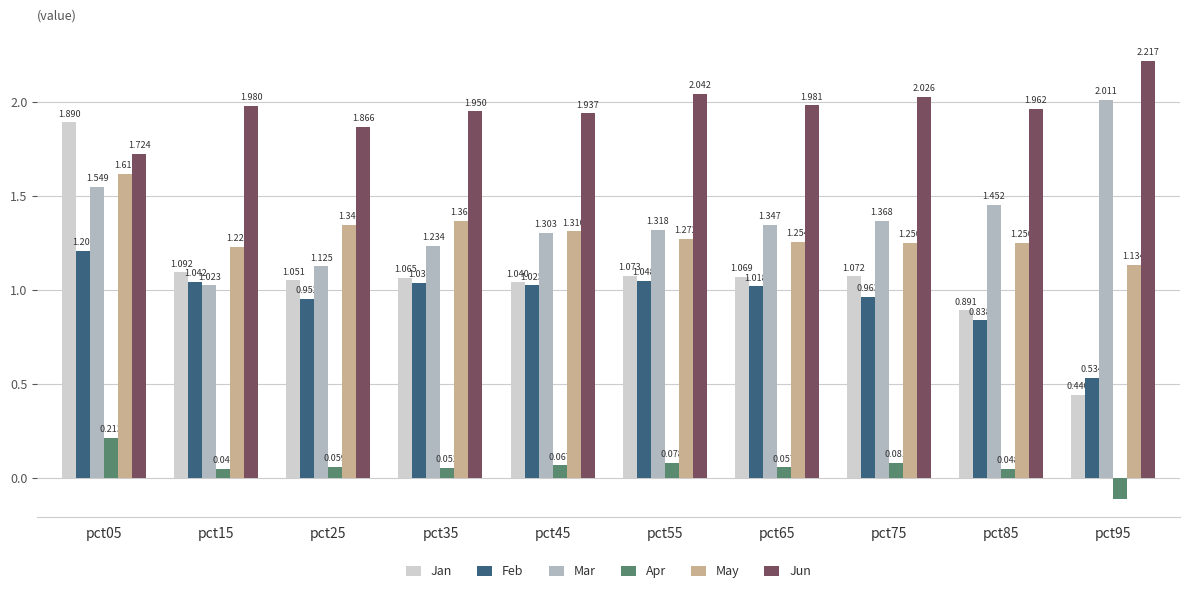

What is the sum of all Jan values?

10.7